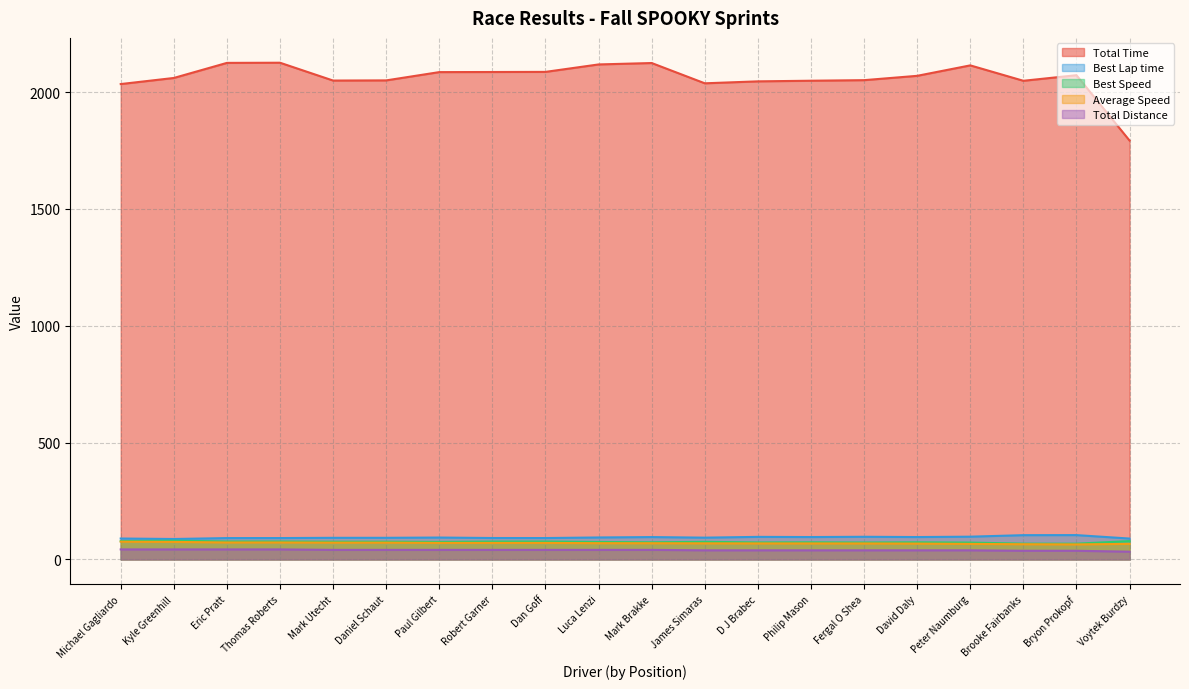

List the labels in order of Best Lap time value, smallest first.

Kyle Greenhill, Voytek Burdzy, Michael Gagliardo, Eric Pratt, Thomas Roberts, Dan Goff, Robert Garner, Mark Utecht, Daniel Schaut, James Simaras, Paul Gilbert, Luca Lenzi, Mark Brakke, Philip Mason, David Daly, D J Brabec, Fergal O Shea, Peter Naumburg, Brooke Fairbanks, Bryon Prokopf